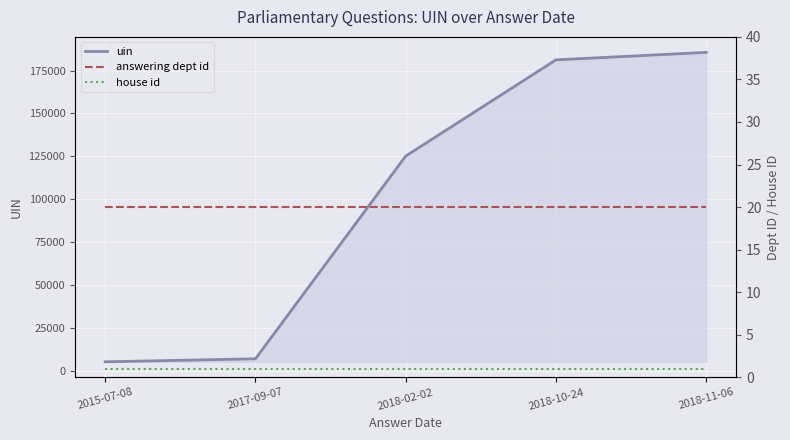

Which has a higher value, 2018-11-06 or 2017-09-07?

2018-11-06